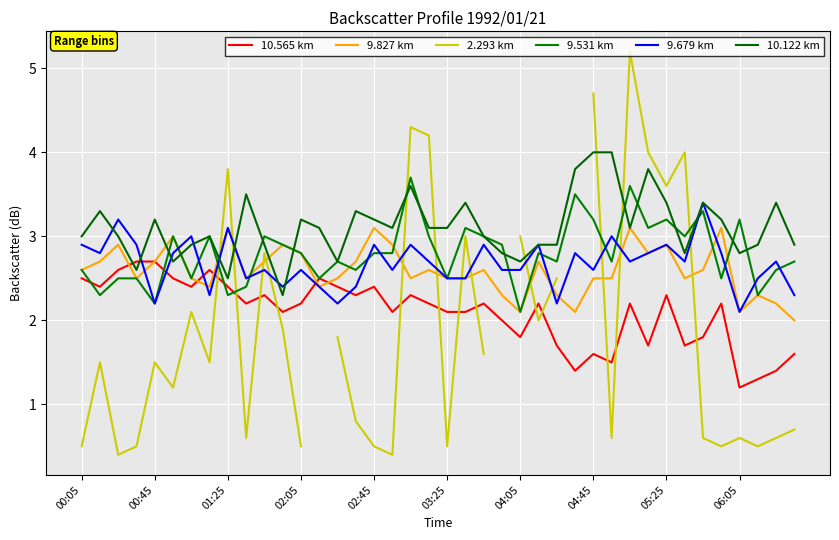

Count the number of data series in this chart.

6